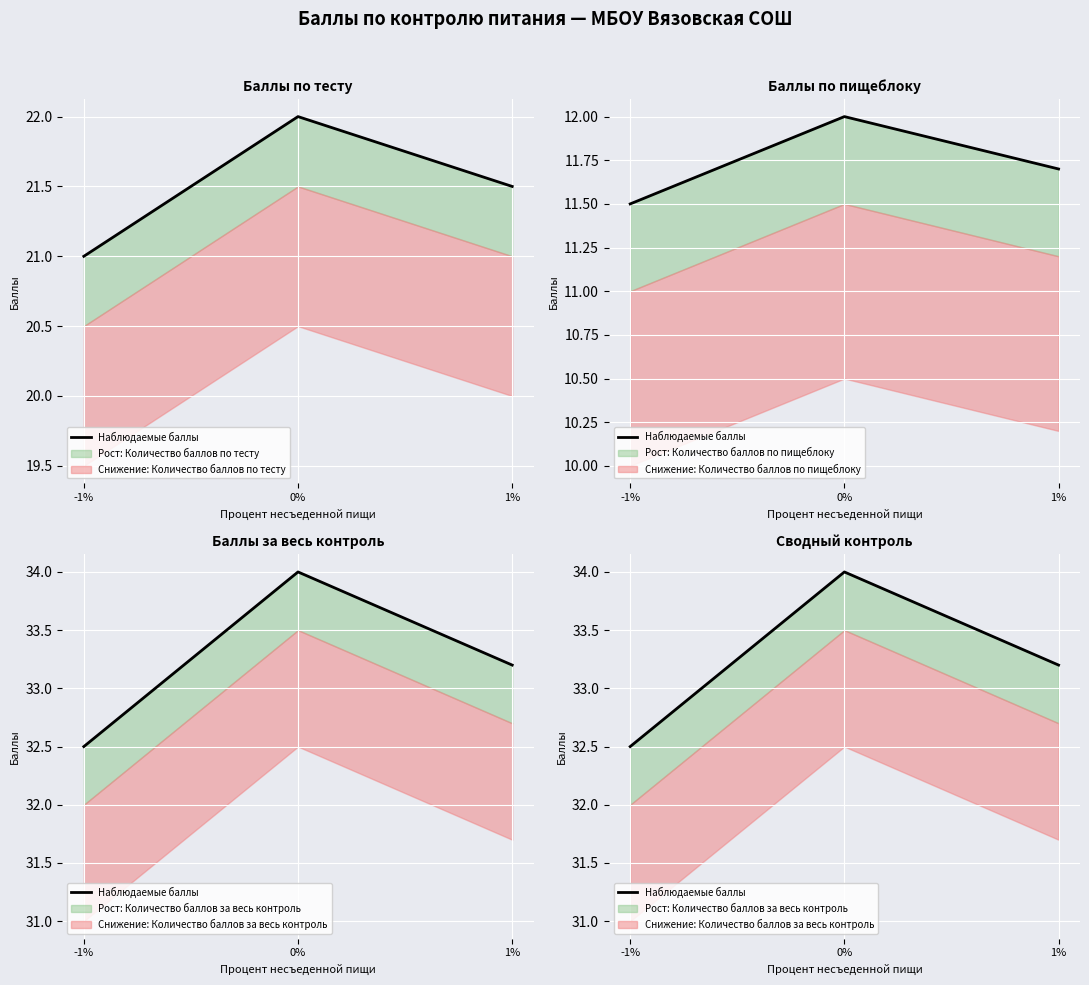

How many values are below 33?

1